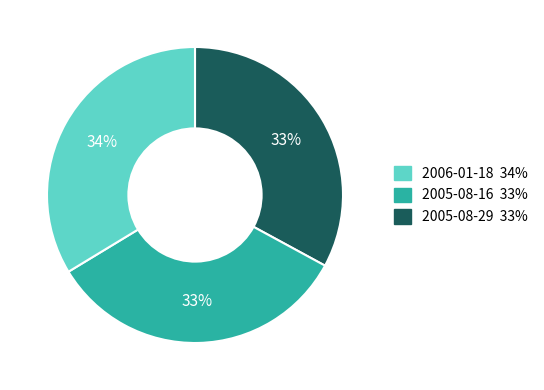

Count the number of slices in the pie.

3